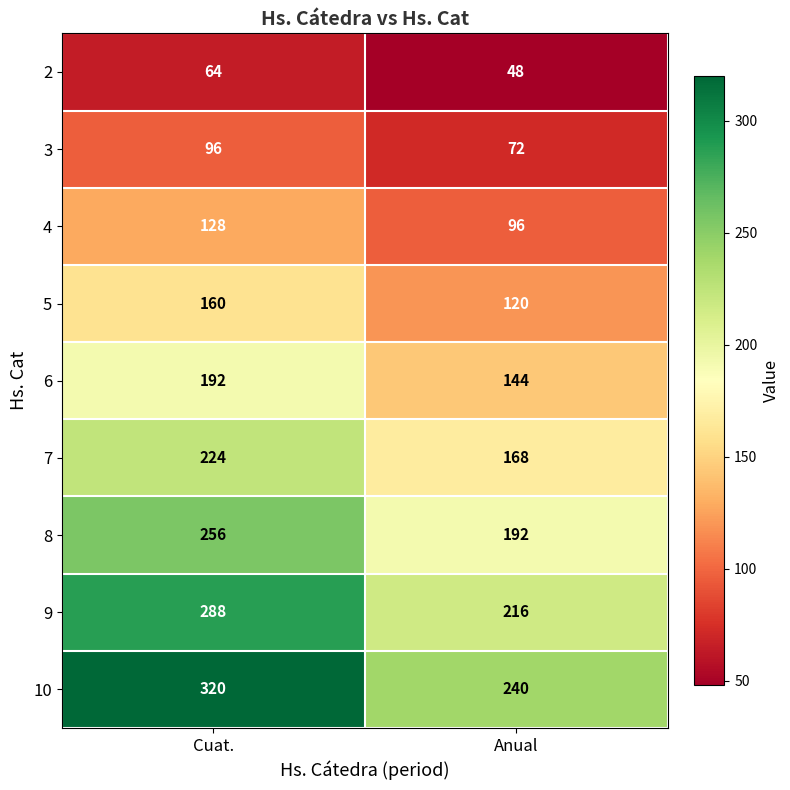

Rank the series at Anual from lowest to highest value.

2, 3, 4, 5, 6, 7, 8, 9, 10